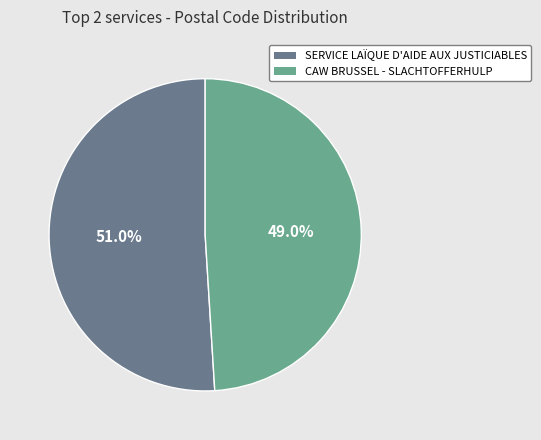

Combined, what portion of the pie is CAW BRUSSEL - SLACHTOFFERHULP and SERVICE LAÏQUE D'AIDE AUX JUSTICIABLES?

100.0%